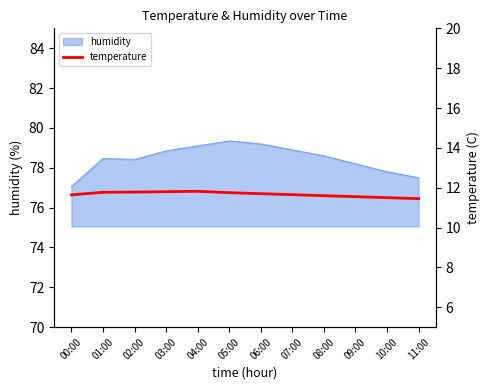

What is the ratio of the value at 04:00 to the value at 08:00?

1.0